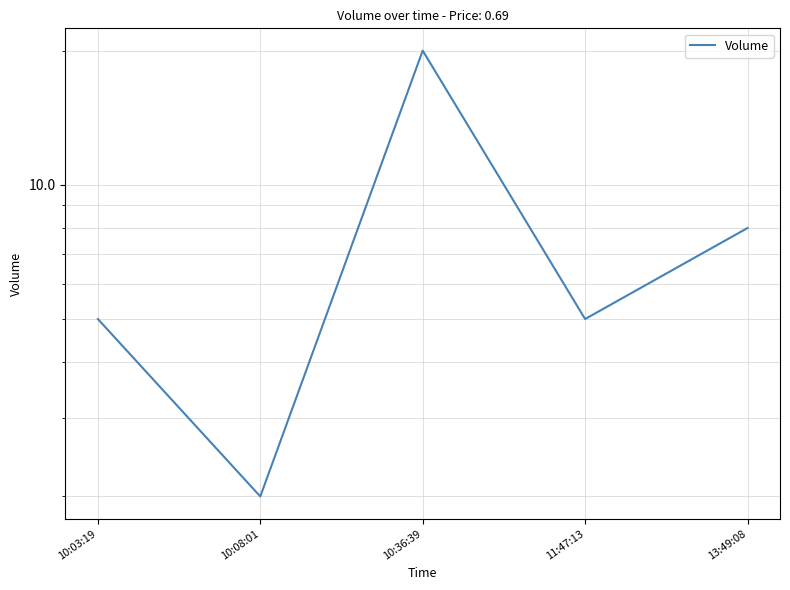

Does the chart have visible grid lines?

Yes